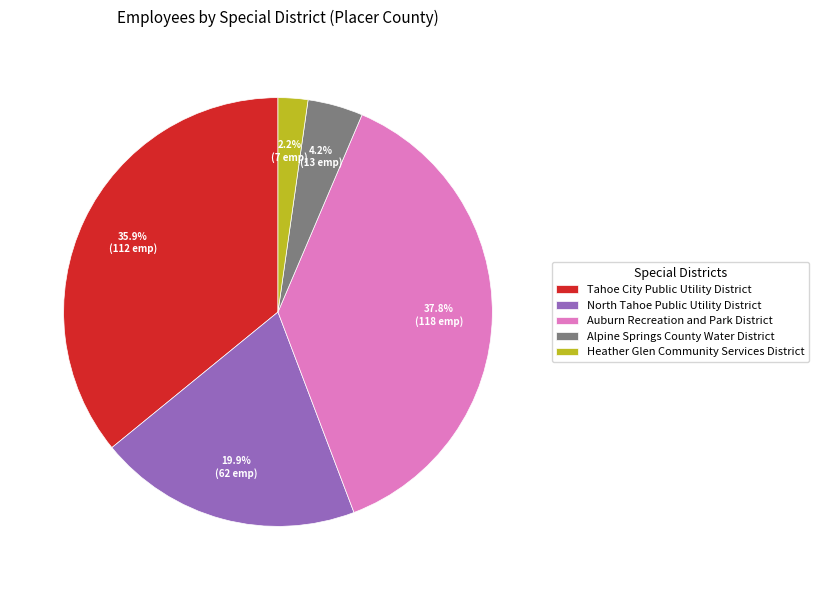

Rank the categories by value from lowest to highest.

Heather Glen Community Services District, Alpine Springs County Water District, North Tahoe Public Utility District, Tahoe City Public Utility District, Auburn Recreation and Park District